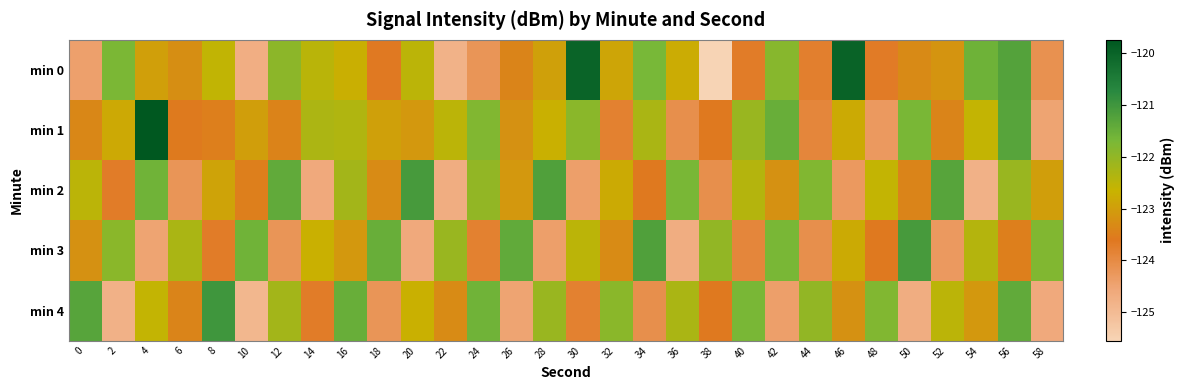

At how many categories does at least one series exceed -122?

26